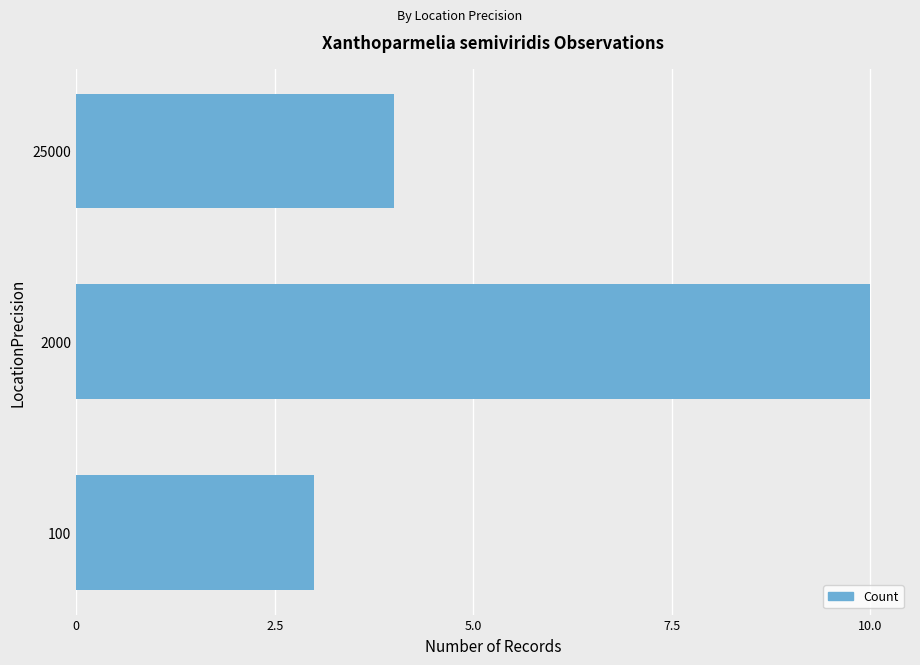

Rank the categories by value from highest to lowest.

2000, 25000, 100